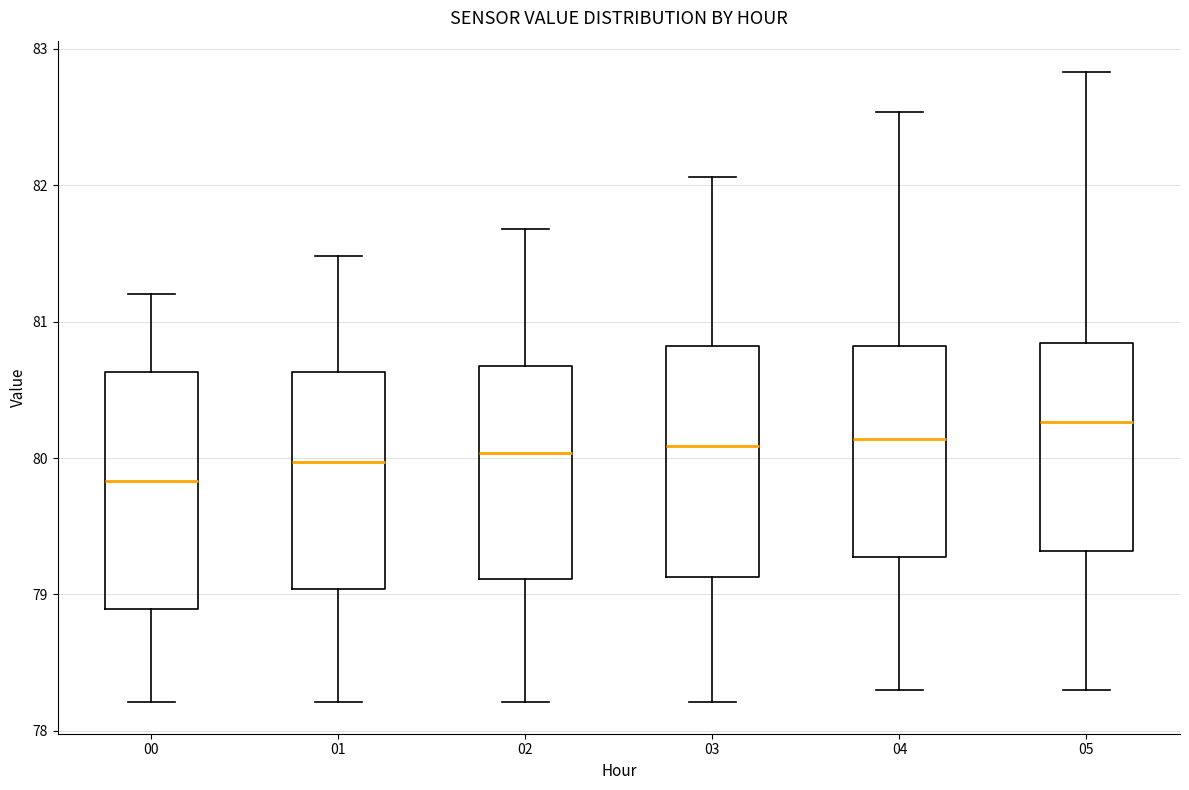

Reading left to right, transcribe this box plot: for each box, give where its median line is, the range the box spans, and where its two whiskers end, as read against the y-axis. The values are not printed on the chart, so give them approximately, as read against the axis.

00: median 79.8, box 78.9 to 80.6, whiskers 78.2 to 81.2
01: median 80.0, box 79.0 to 80.6, whiskers 78.2 to 81.5
02: median 80.0, box 79.1 to 80.7, whiskers 78.2 to 81.7
03: median 80.1, box 79.1 to 80.8, whiskers 78.2 to 82.1
04: median 80.1, box 79.3 to 80.8, whiskers 78.3 to 82.5
05: median 80.3, box 79.3 to 80.8, whiskers 78.3 to 82.8